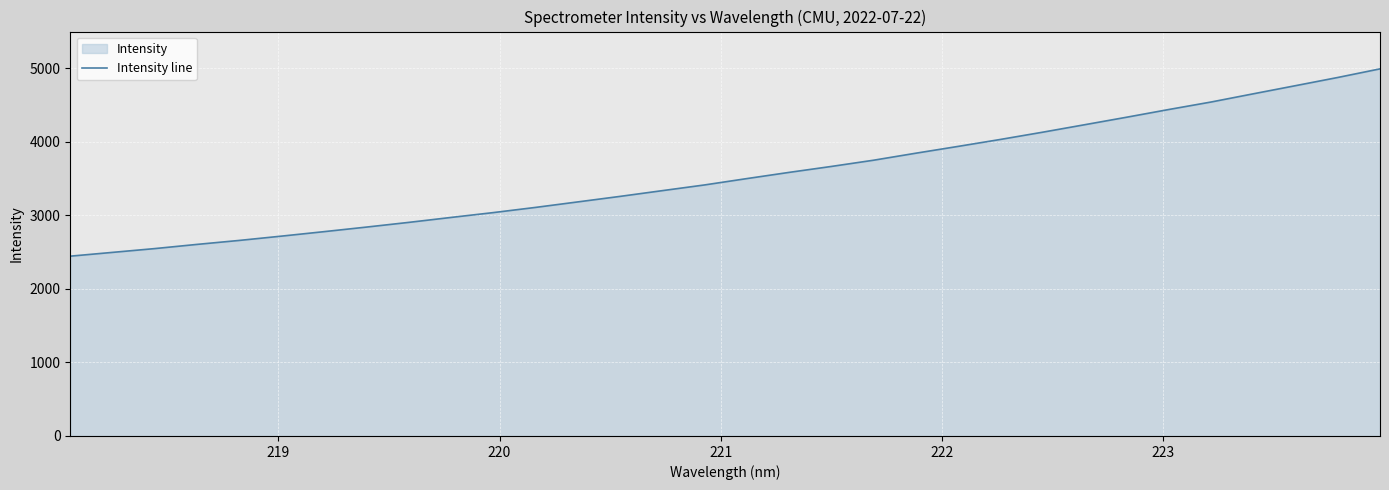

Reading left to right, list all the values displayed in this chart.

2445.3	2496.8	2548.5	2605.5	2659.6	2718.2	2778.6	2840.6	2904.5	2971.7	3037.6	3108.2	3183.0	3258.1	3336.2	3413.7	3500.0	3584.4	3665.2	3749.8	3845.2	3937.7	4032.0	4130.4	4232.6	4335.2	4440.4	4542.0	4653.6	4764.2	4875.5	4992.5